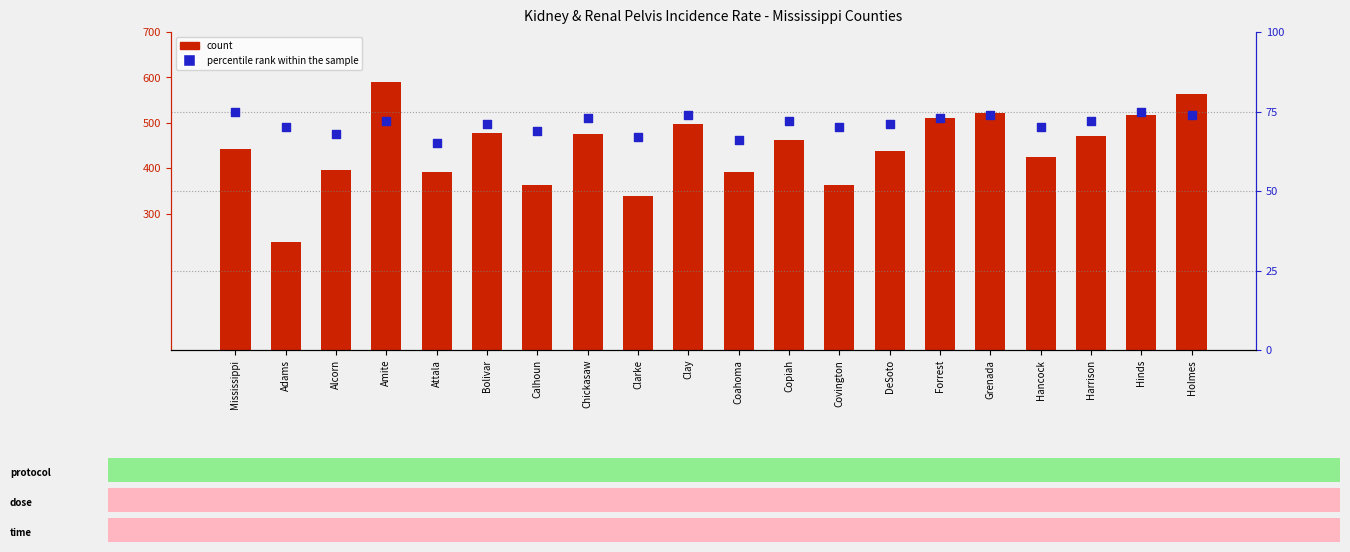

Which series has the largest Y range (max minus min)?

count